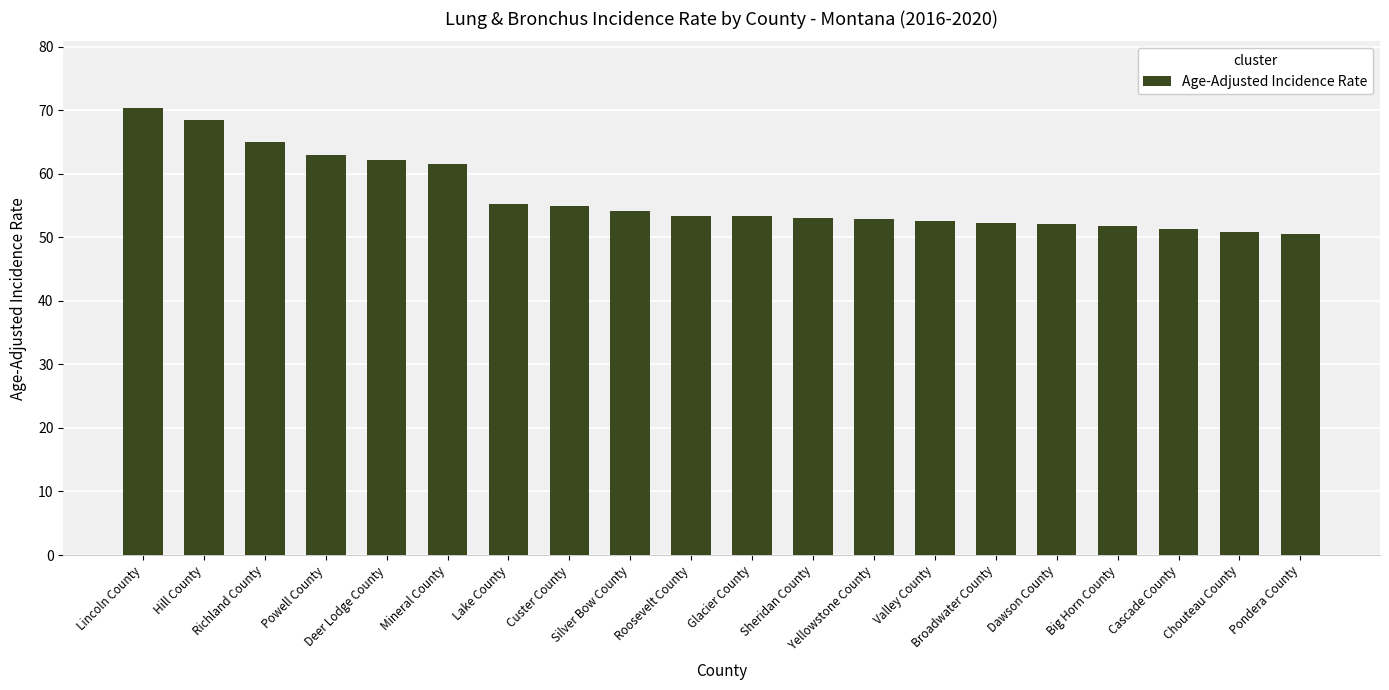

True or false: the data shows 116.2 at Richland County.

False